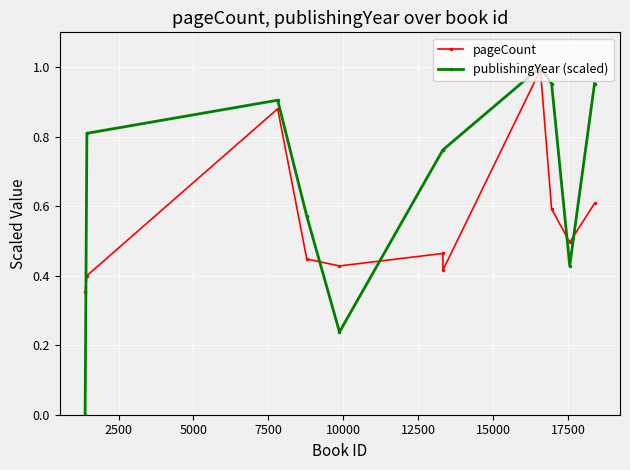

Rank the series by their average value, from lowest to highest.

pageCount, publishingYear (scaled)